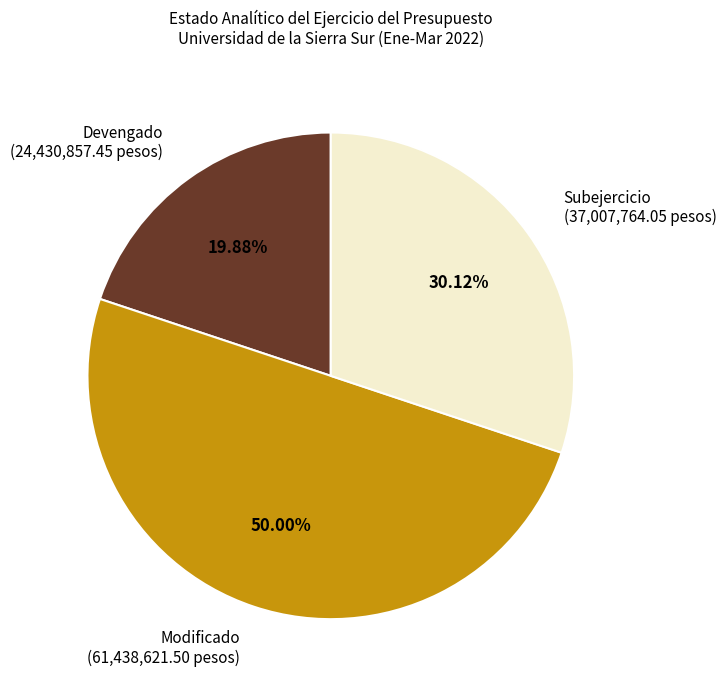

To the nearest percent, what is the difference between the largest and smallest slice percentages?

30%